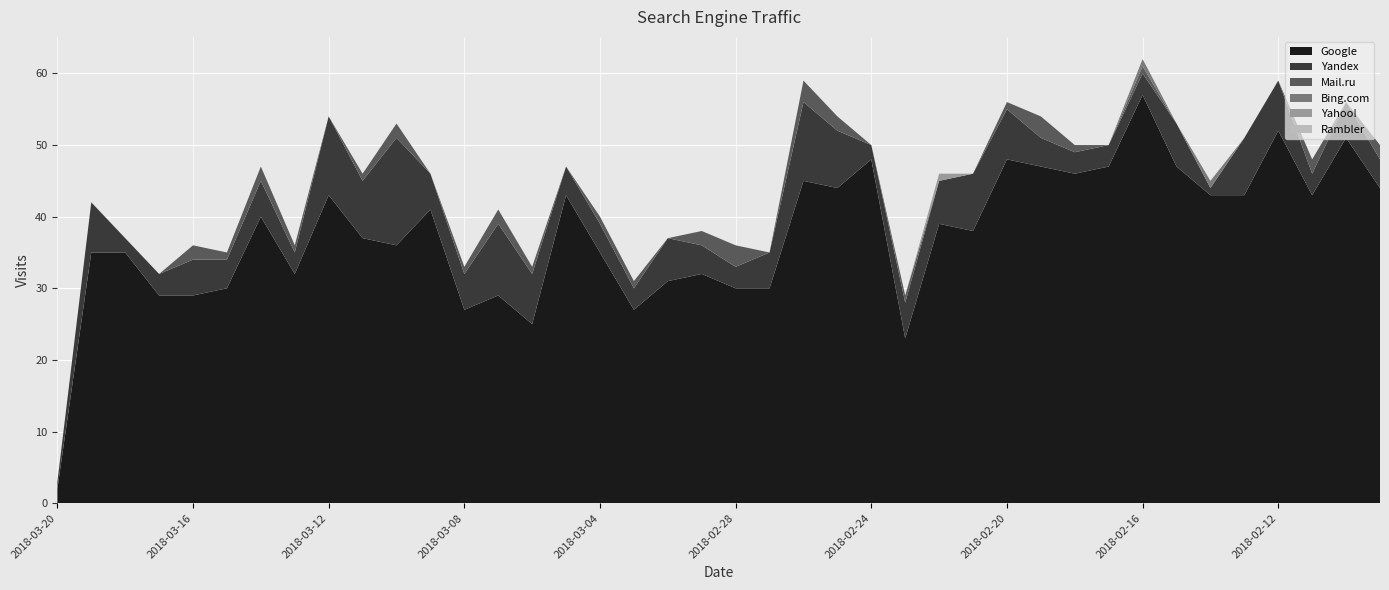

Reading right to left, what are all the values shown in this chart?

Google: 44	51	43	52	43	43	47	57	47	46	47	48	38	39	23	48	44	45	30	30	32	31	27	35	43	25	29	27	41	36	37	43	32	40	30	29	29	35	35	2
Yandex: 4	5	3	7	8	1	6	3	3	3	4	7	8	6	5	2	8	11	5	3	4	6	3	4	4	7	10	5	5	15	8	11	3	5	4	5	3	2	7	1
Mail.ru: 2	0	2	0	0	0	0	1	0	1	3	1	0	0	1	0	2	3	0	3	2	0	1	1	0	1	2	1	0	2	1	0	1	2	1	2	0	0	0	0
Bing.com: 0	0	0	0	0	1	0	1	0	0	0	0	0	0	0	0	0	0	0	0	0	0	0	0	0	0	0	0	0	0	0	0	0	0	0	0	0	0	0	0
Yahoo!: 0	0	0	0	0	0	0	0	0	0	0	0	0	1	0	0	0	0	0	0	0	0	0	0	0	0	0	0	0	0	0	0	0	0	0	0	0	0	0	0
Rambler: 0	0	0	0	0	0	0	0	0	0	0	0	0	0	0	0	0	0	0	0	0	0	0	0	0	0	0	0	0	0	0	0	0	0	0	0	0	0	0	0